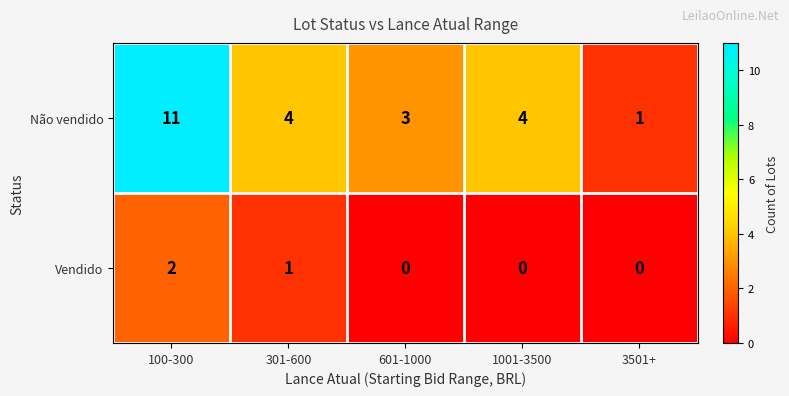

Is it true that Vendido equals 0 at 1001-3500?

True